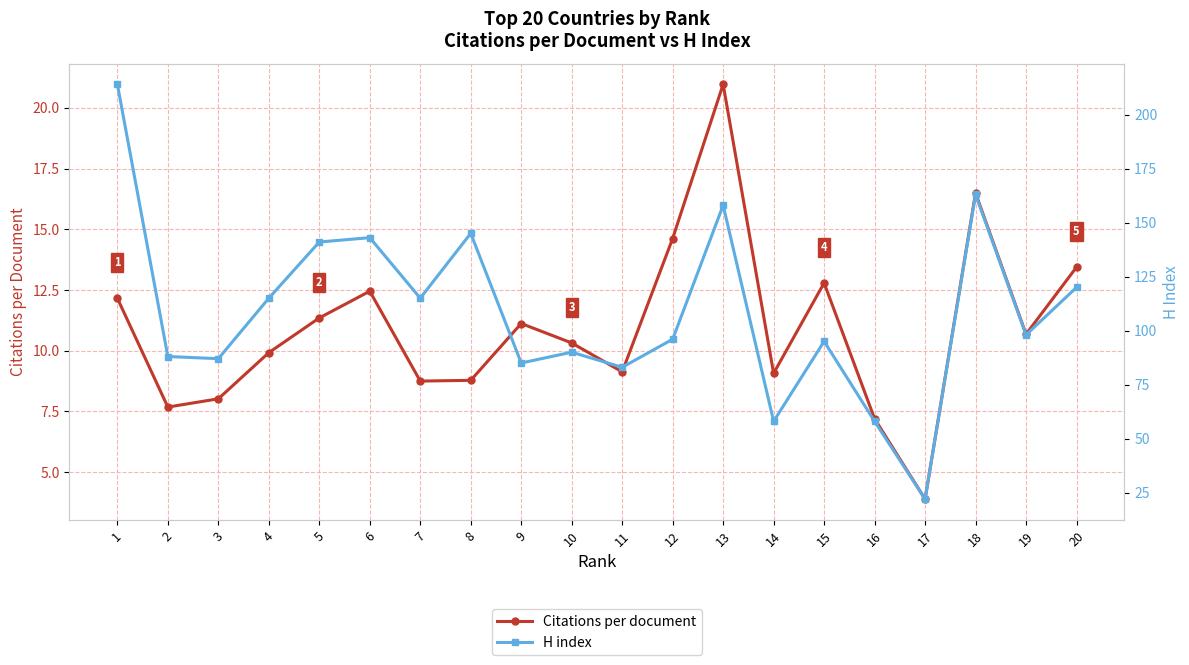

True or false: H index and Citations per document cross at least once.

False